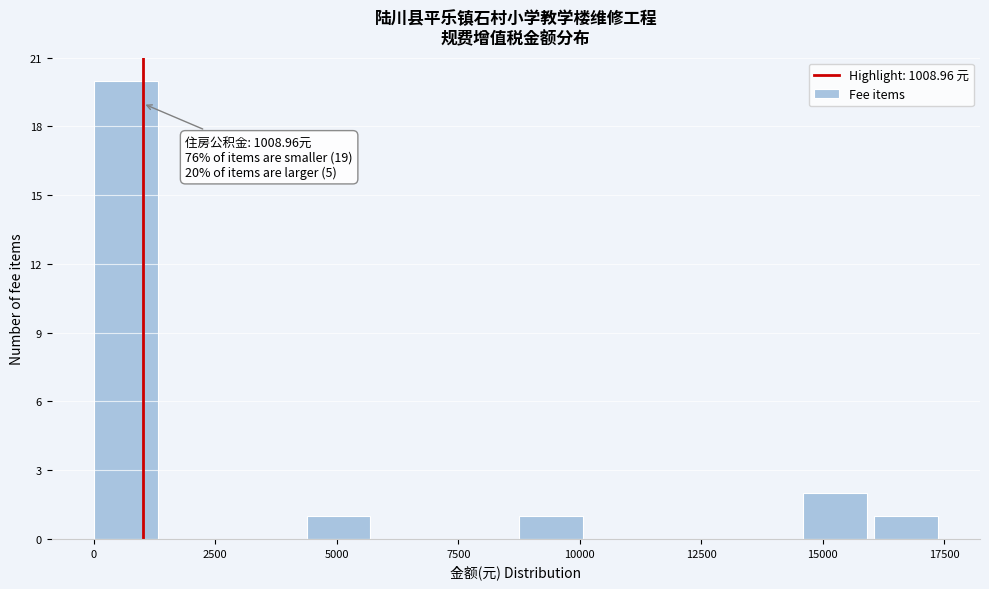

Around what value on the x-axis is the tallest bar? Give the approximate position of its centre, as read against the axis.

500